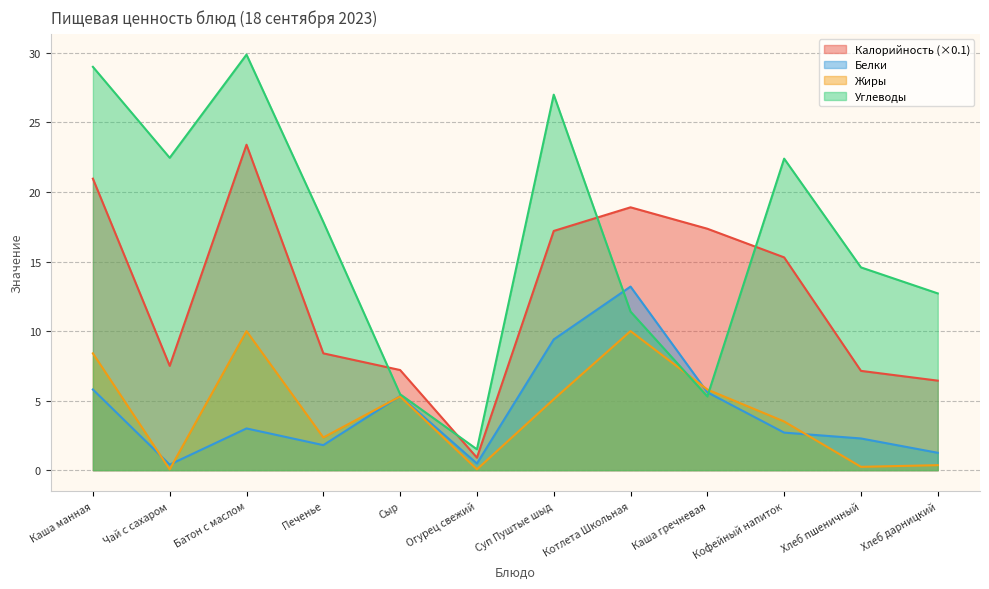

How many interior local valleys does the Калорийность series have?

2